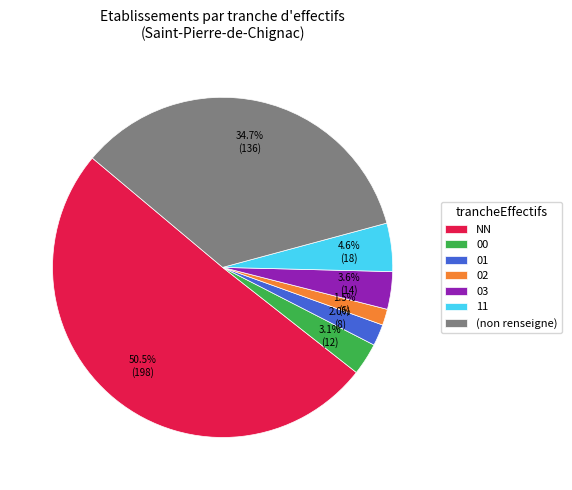

To the nearest percent, what is the average slice percentage?

14%